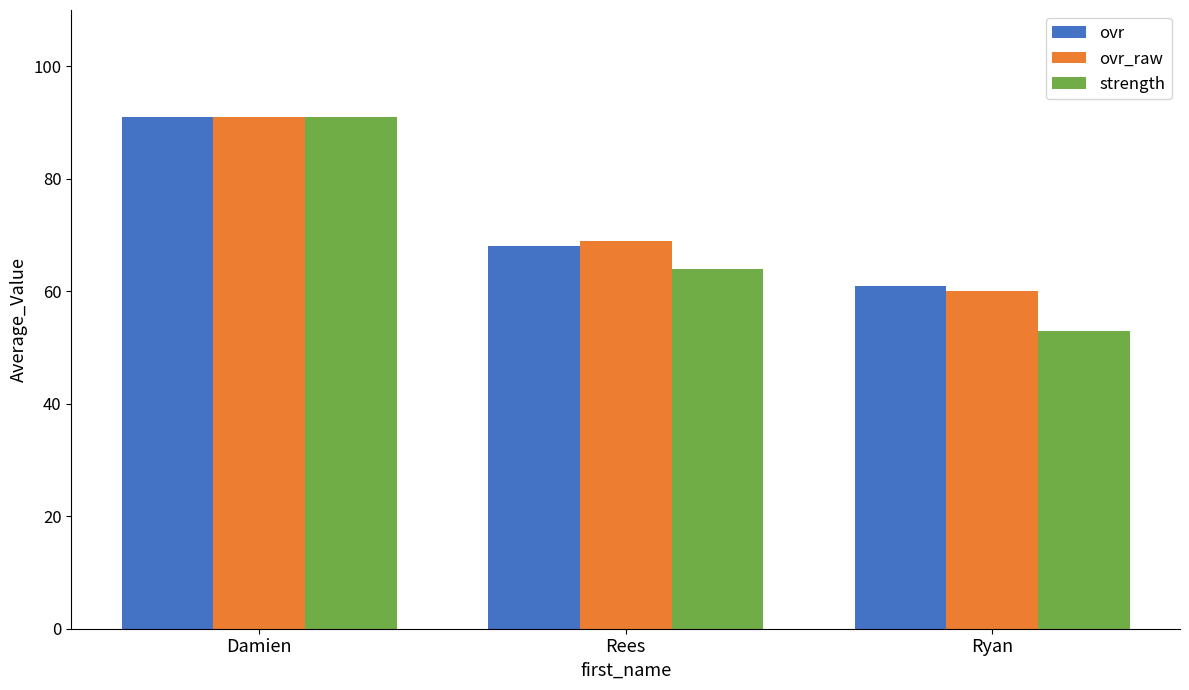

What is the difference between the maximum and minimum values in the strength series?

38